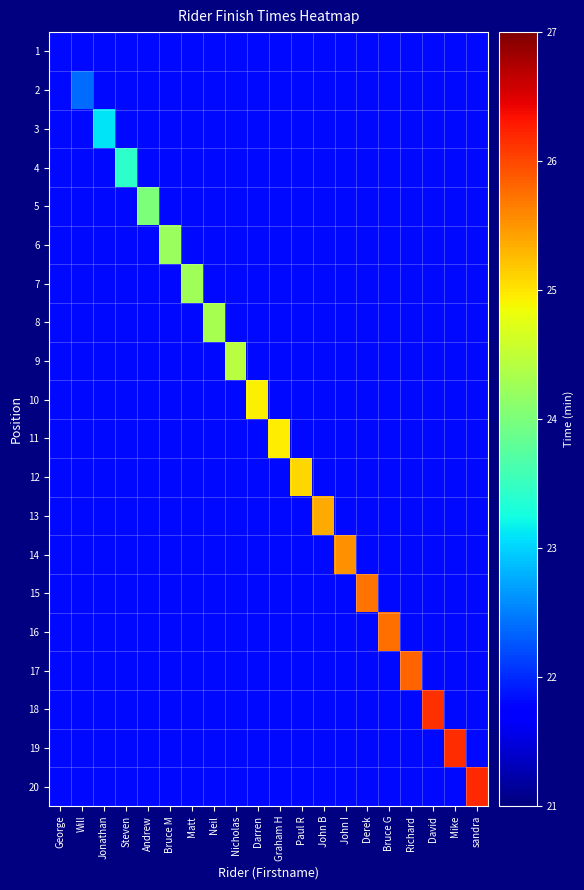

List the series in order of their peak value, highest first.

20, 19, 18, 17, 16, 15, 14, 13, 12, 11, 10, 9, 8, 7, 6, 5, 4, 3, 2, 1